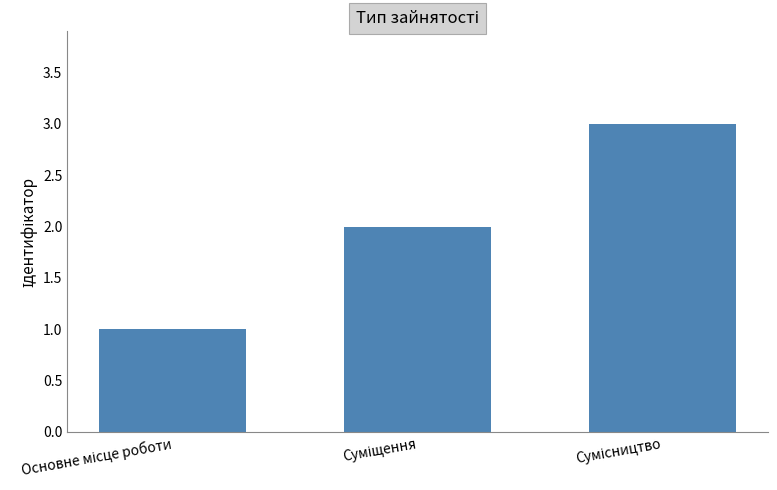

Count the number of categories in the chart.

3